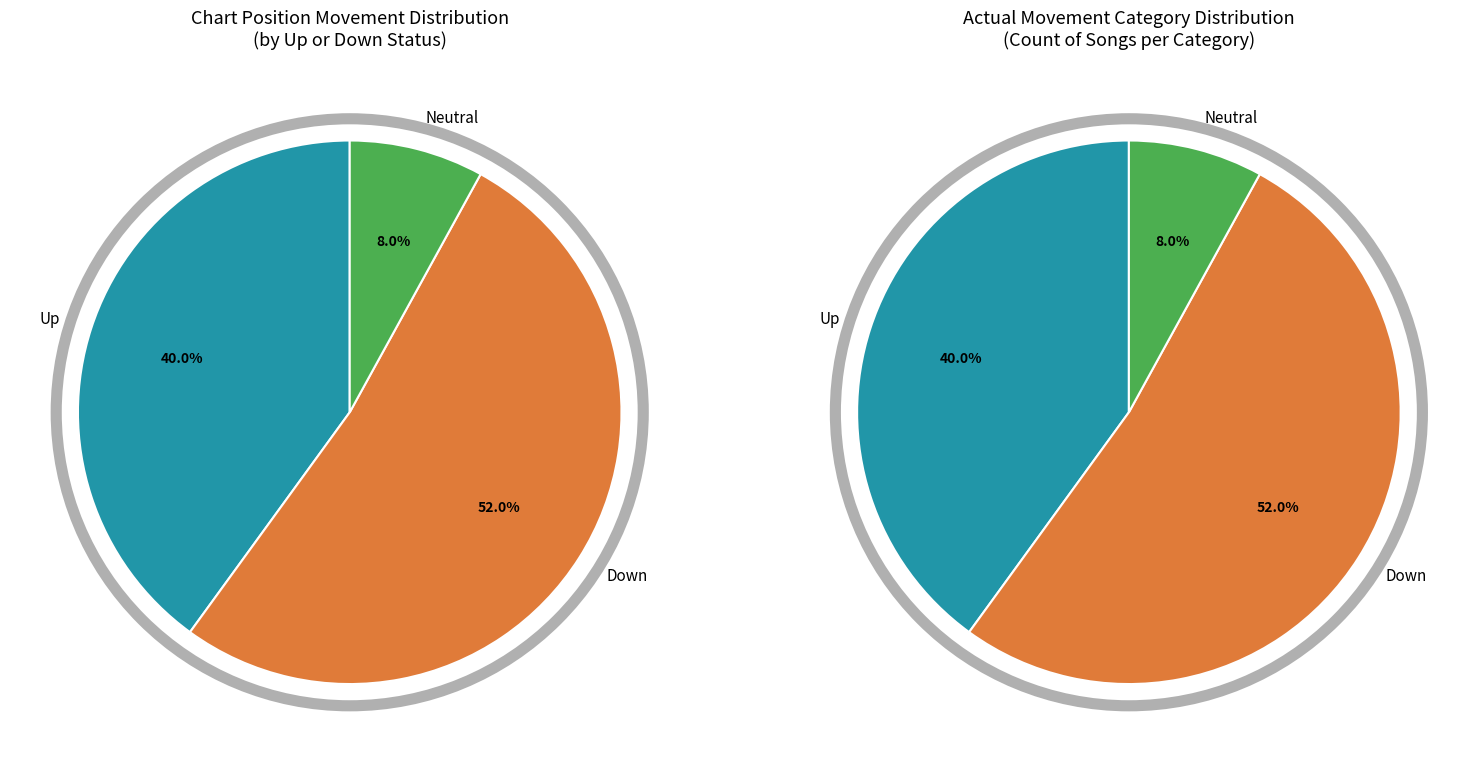

To the nearest percent, what percentage of the pie is up?

40%